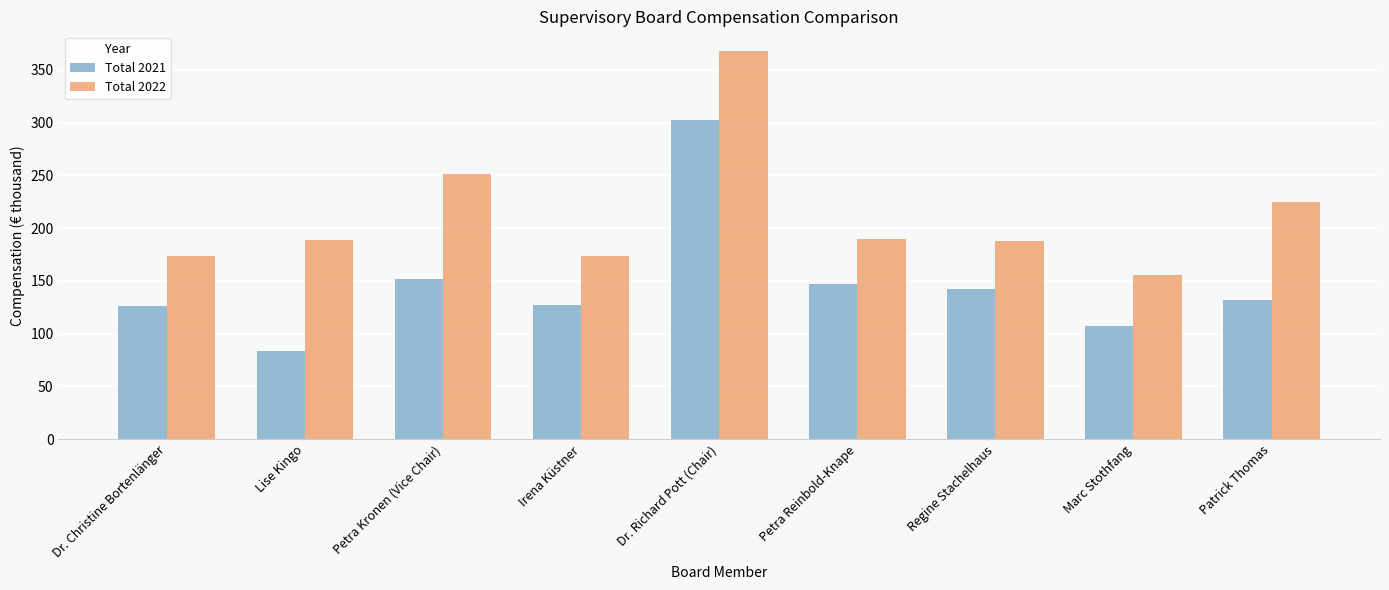

How many data points does each series have?

9